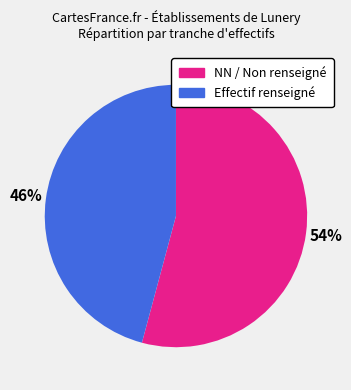

How many segments does this pie chart have?

2